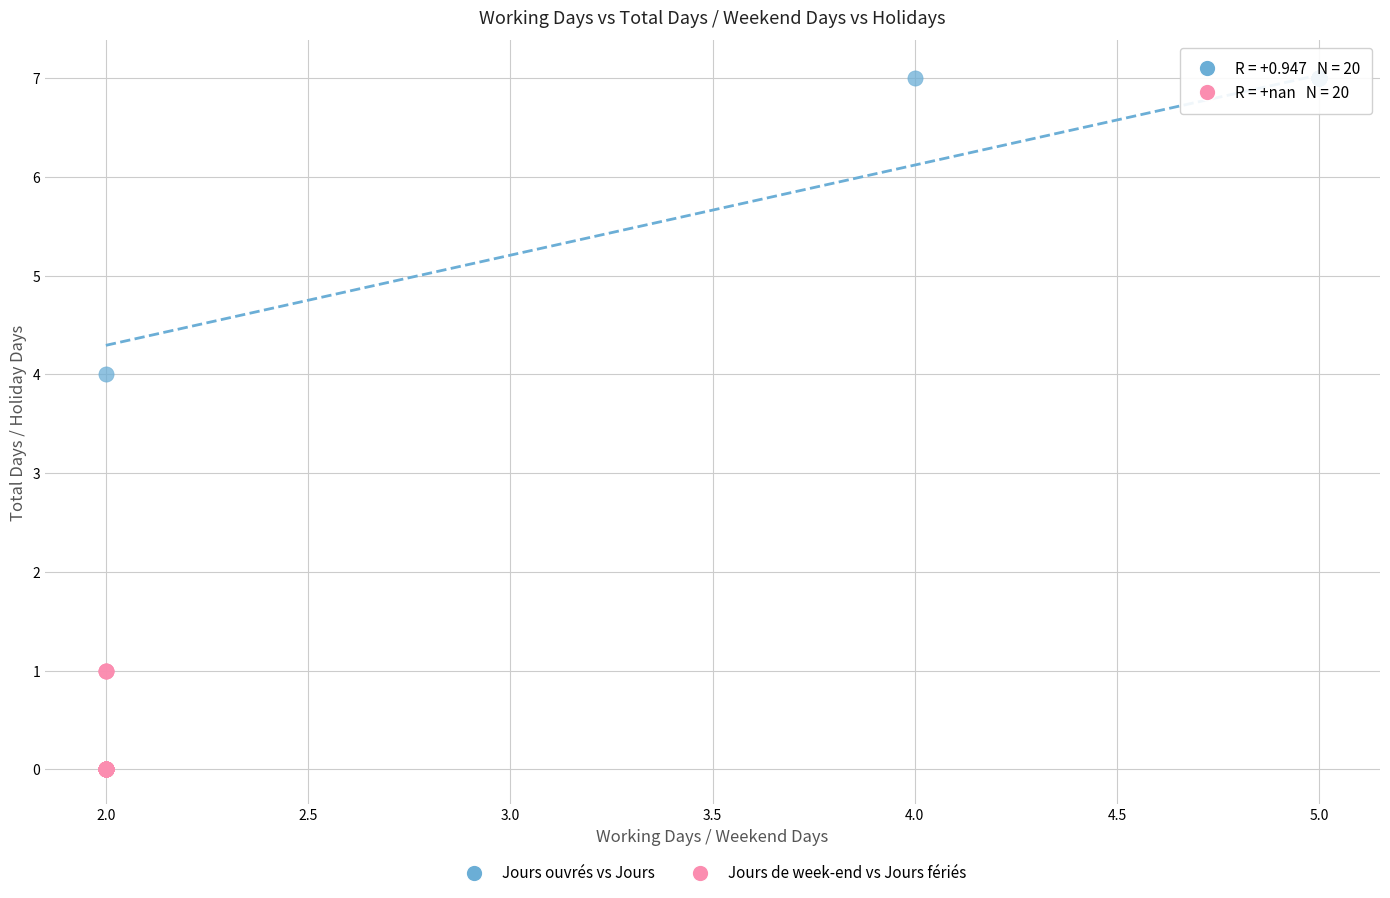

Which series contains the highest Y value?

Jours ouvrés vs Jours